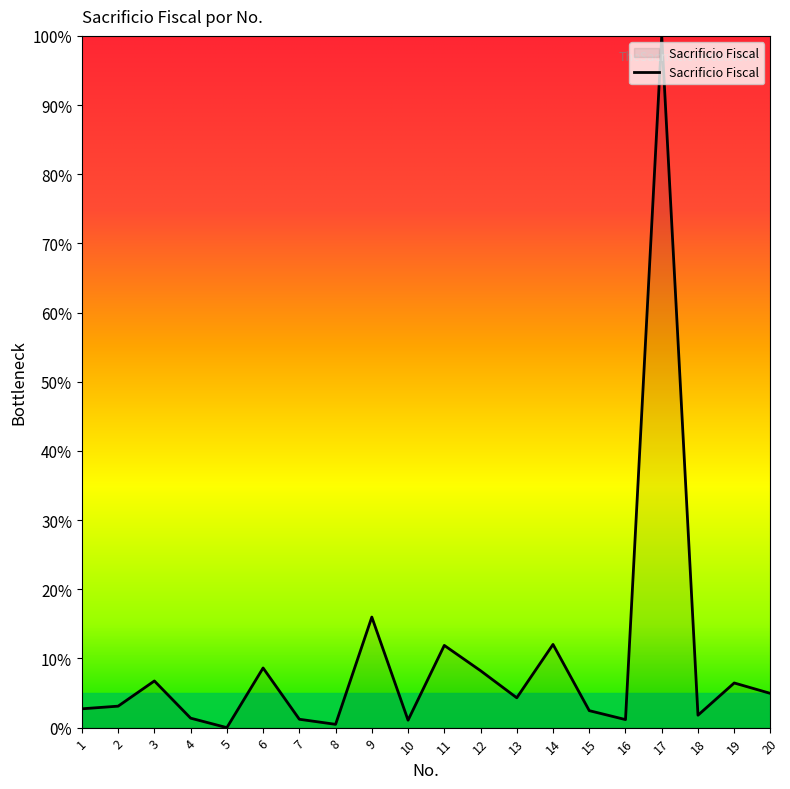

True or false: the data has more than 2 interior local peaks.

True